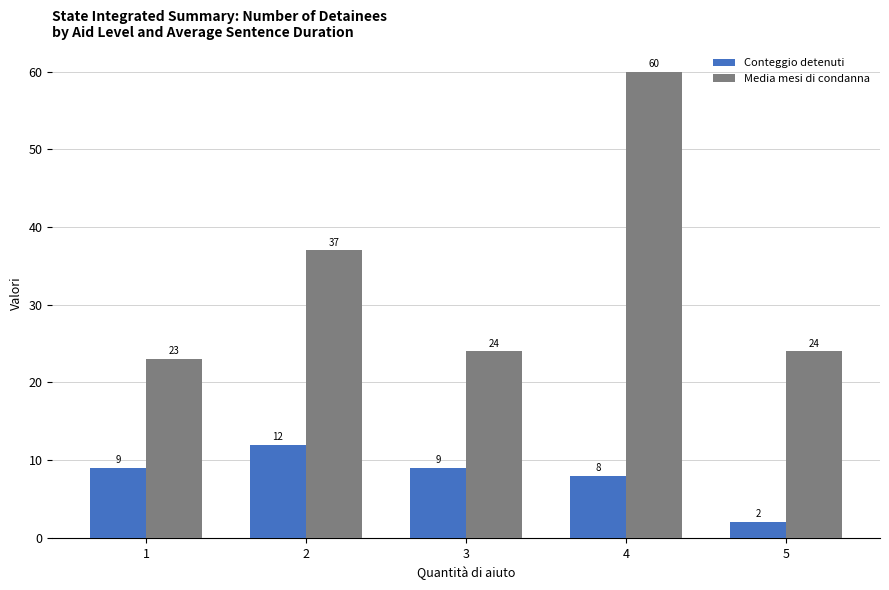

Count the number of categories in the chart.

5